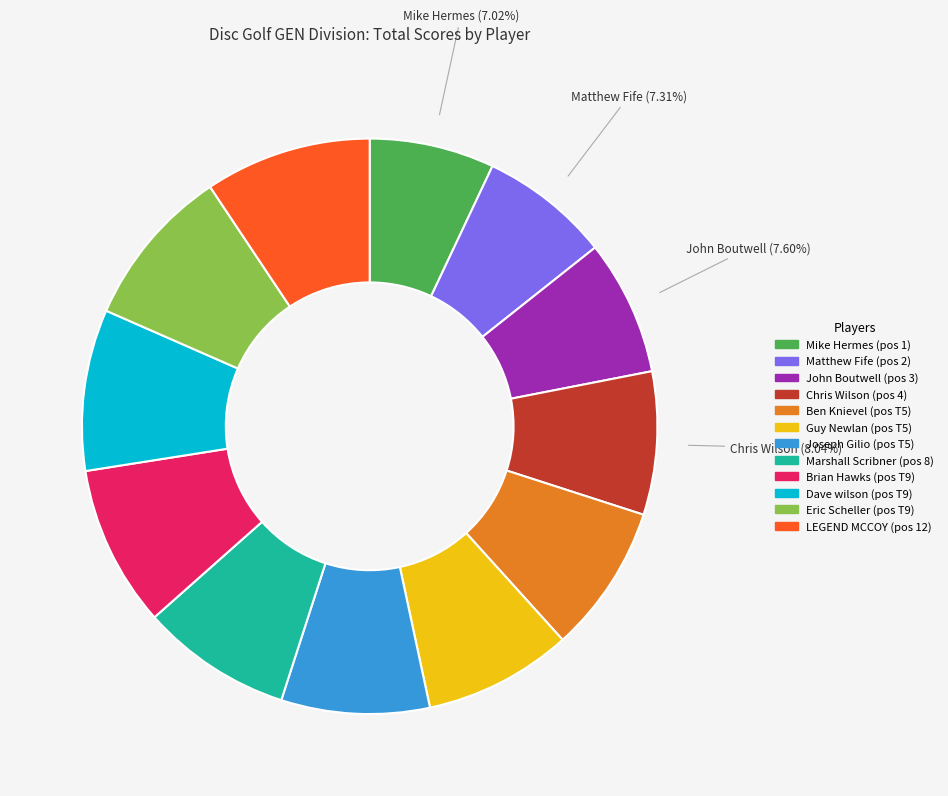

Is it true that Joseph Gilio is 8% of the pie?

True